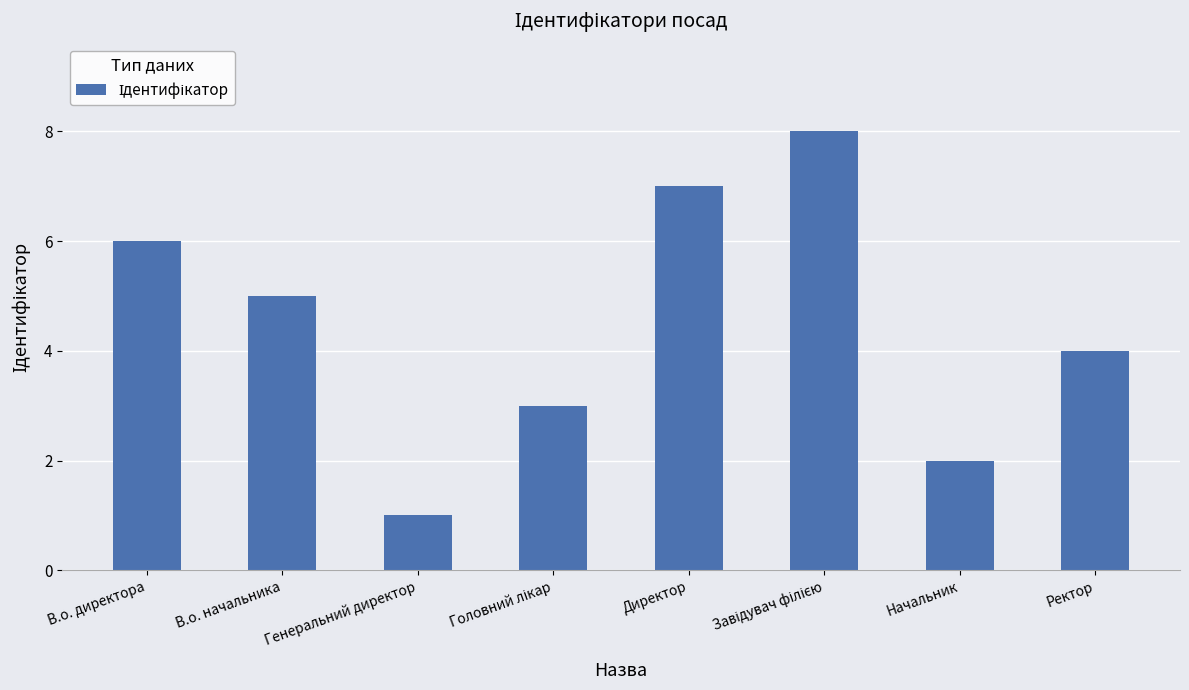

What is the difference between the maximum and minimum values?

7